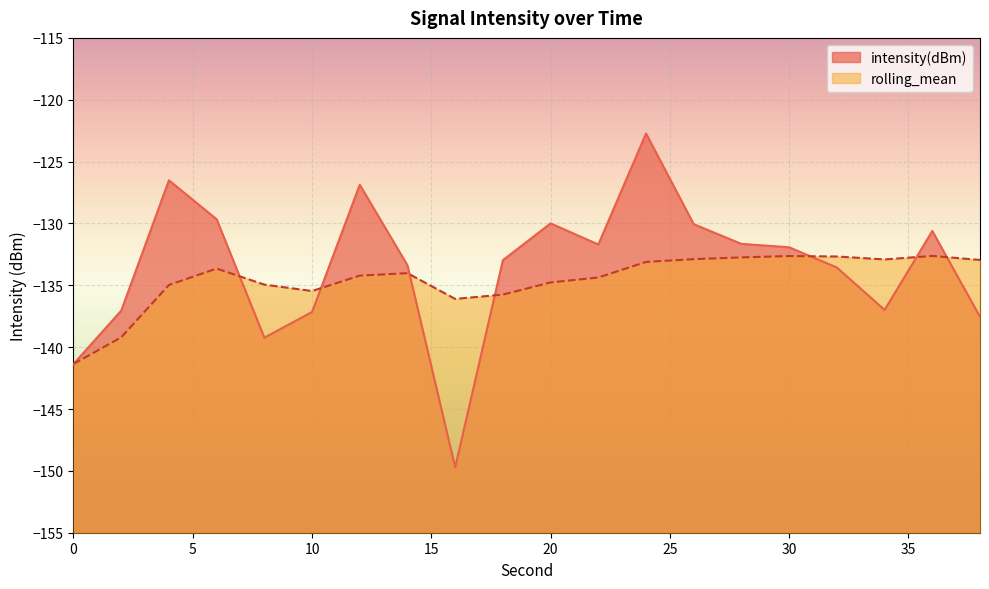

What is the value of the rolling_mean point at the 7th from the left?

-134.2